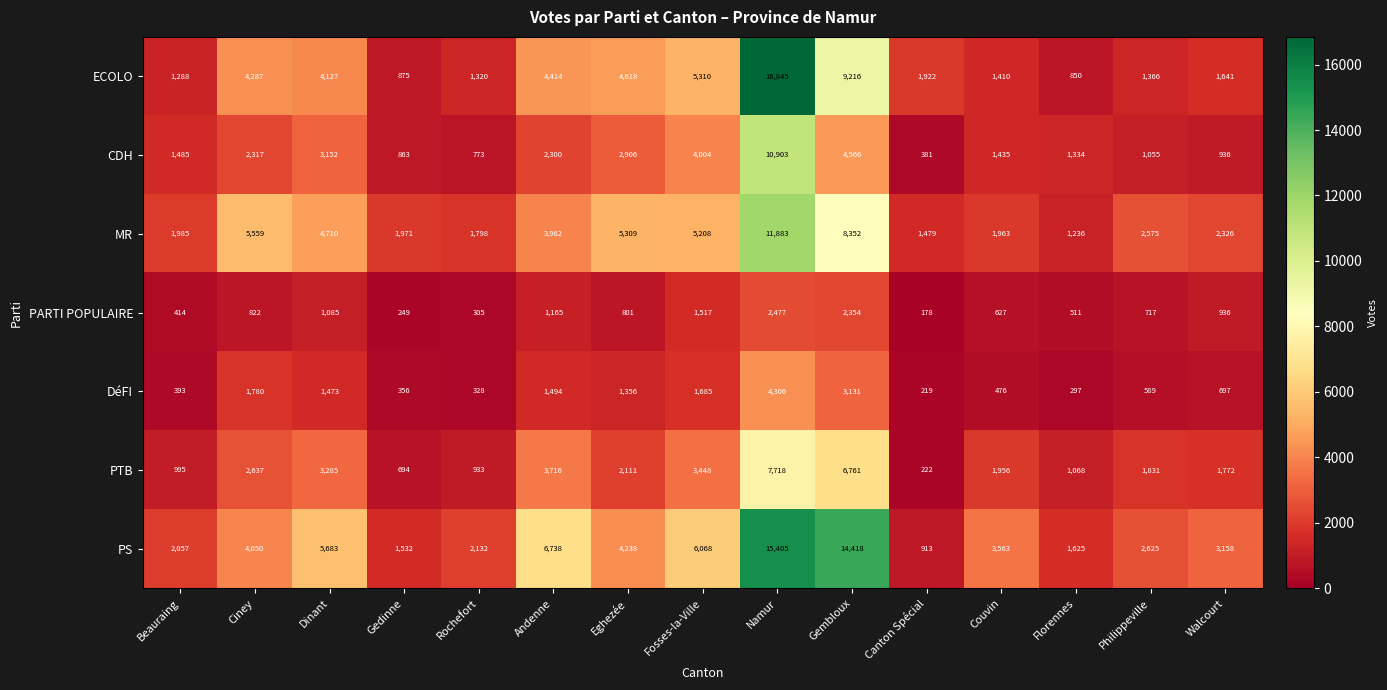

At which label does ECOLO reach its minimum?

Florennes